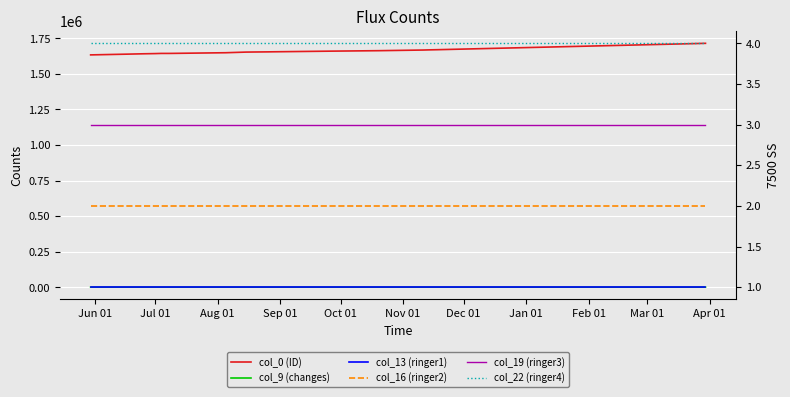

At which label is col_16 (ringer2) closest to 2?

Jun 01